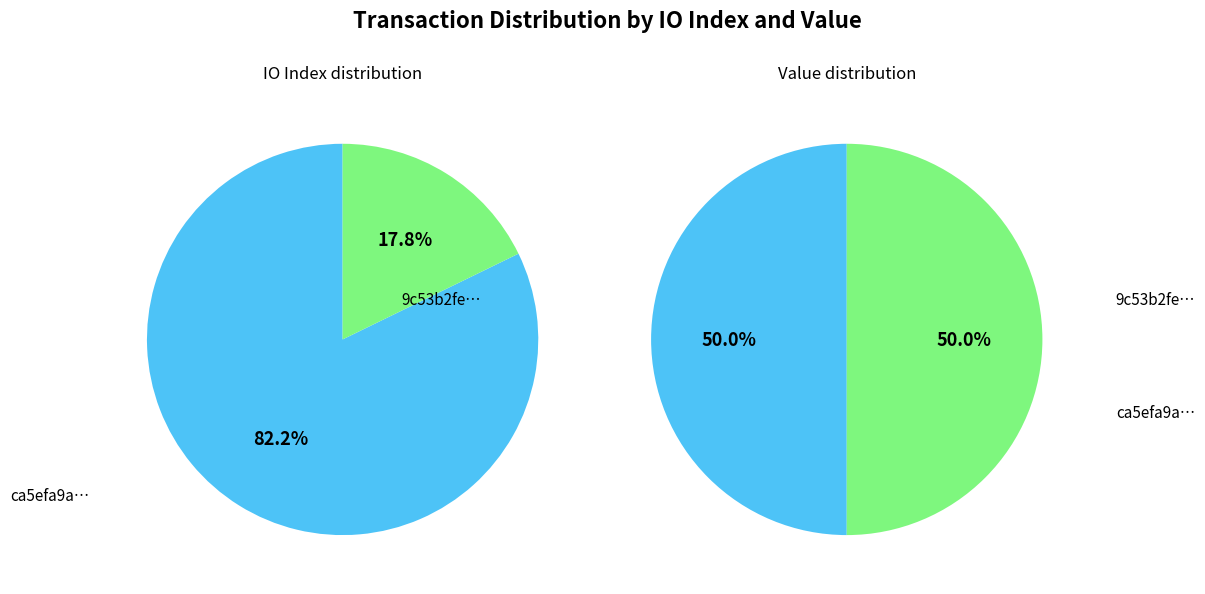

Is io_index the majority of the pie?

Yes